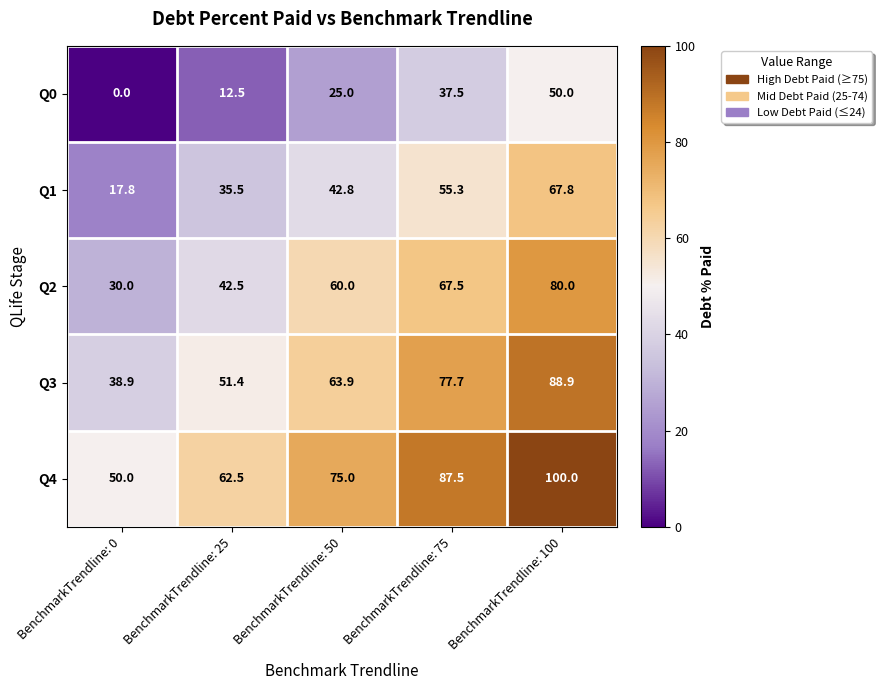

Read the Q0 value at BenchmarkTrendline: 50.

25.0